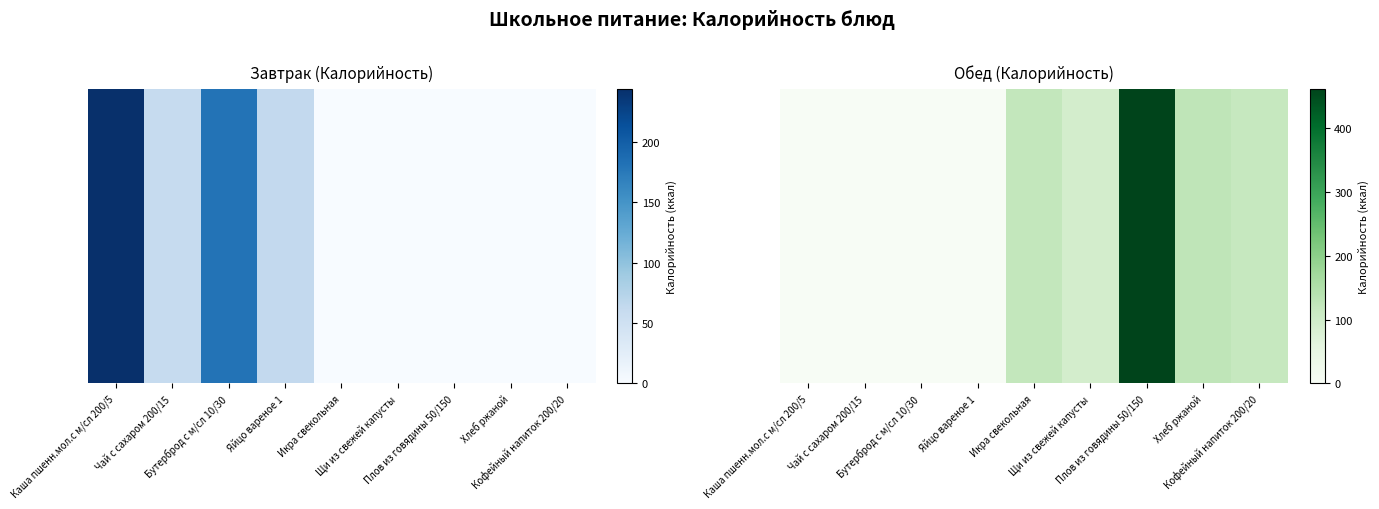

What is the greatest value displayed?

461.8